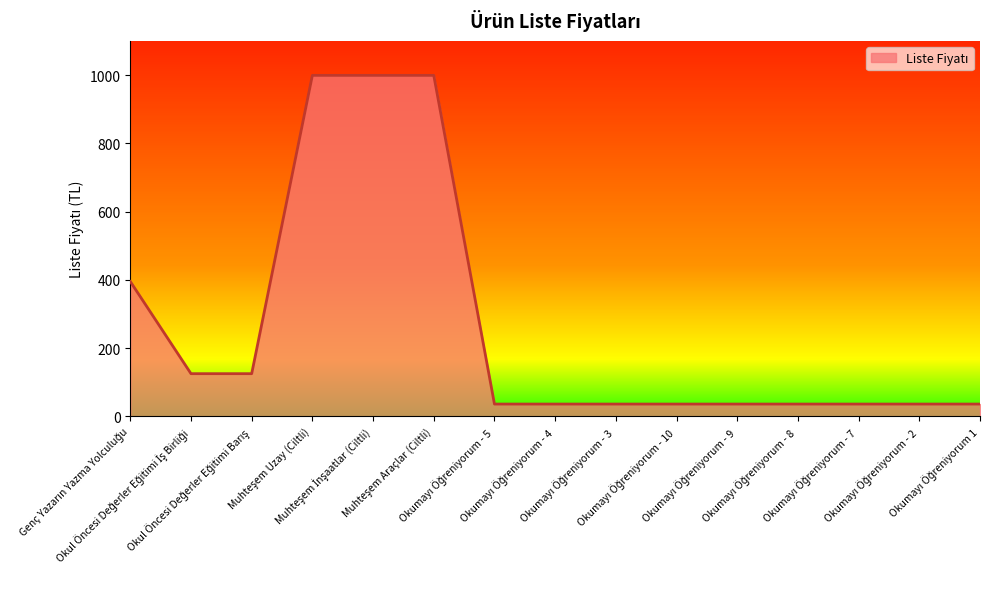

What is the greatest value displayed?

999